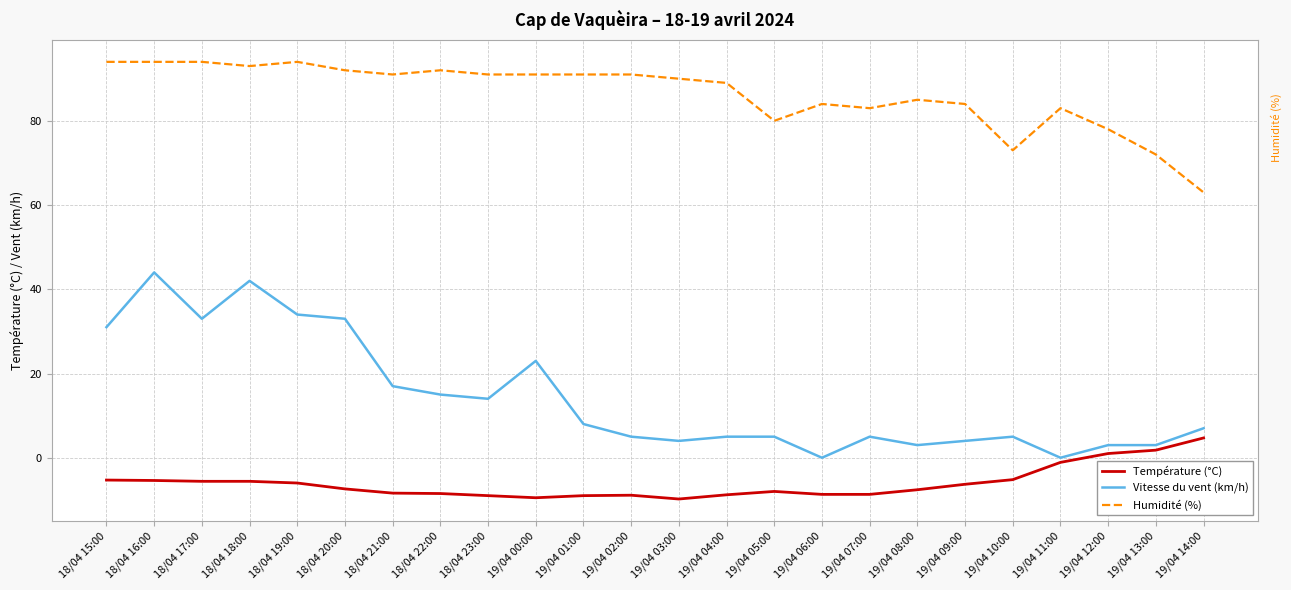

List the series in order of their overall mean, highest first.

Humidité (%), Vitesse du vent (km/h), Température (°C)